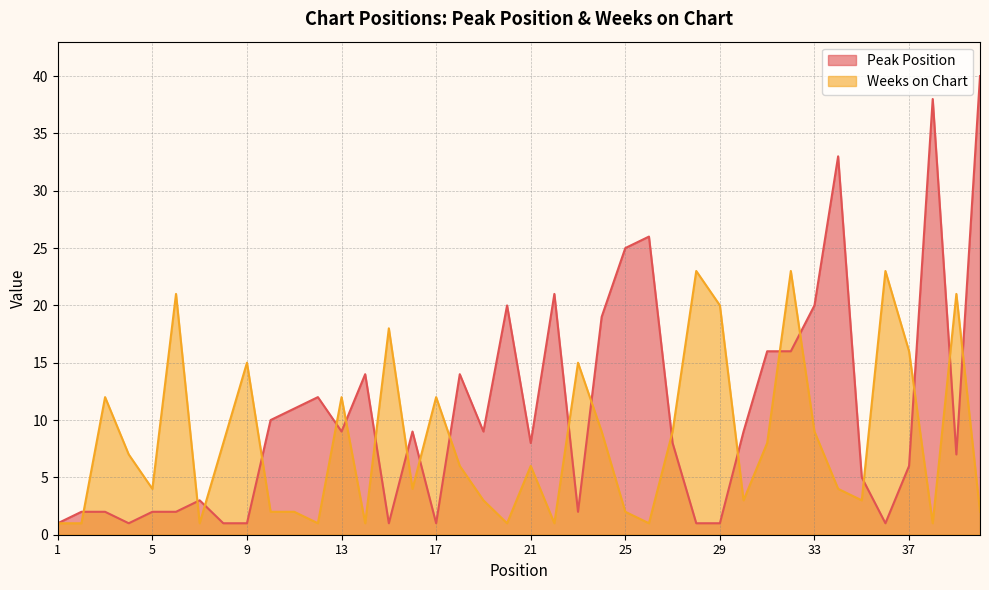

True or false: Peak Position has a value of 19 at 11.

False